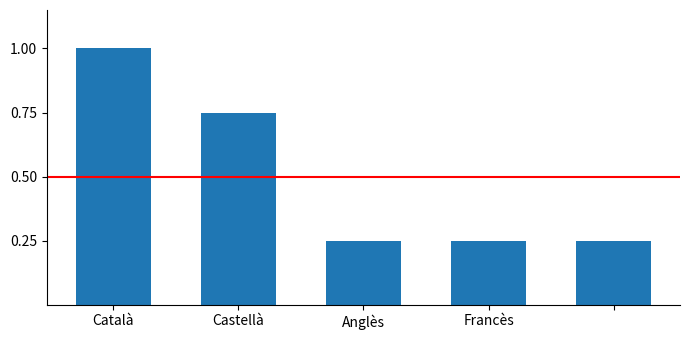

What is the difference between the second highest and second lowest values?

0.5